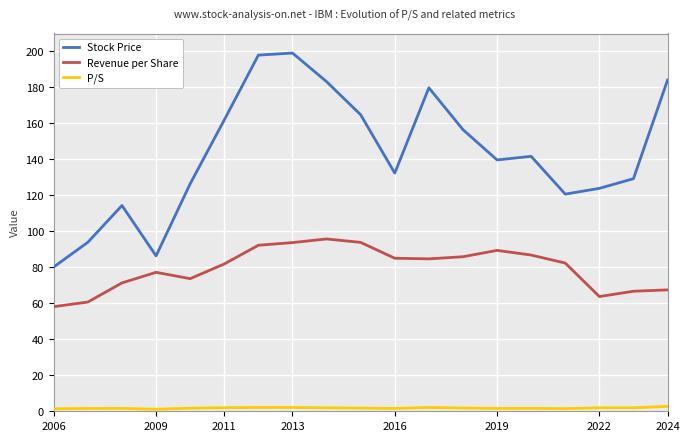

At how many categories does at least one series exceed 95?

16